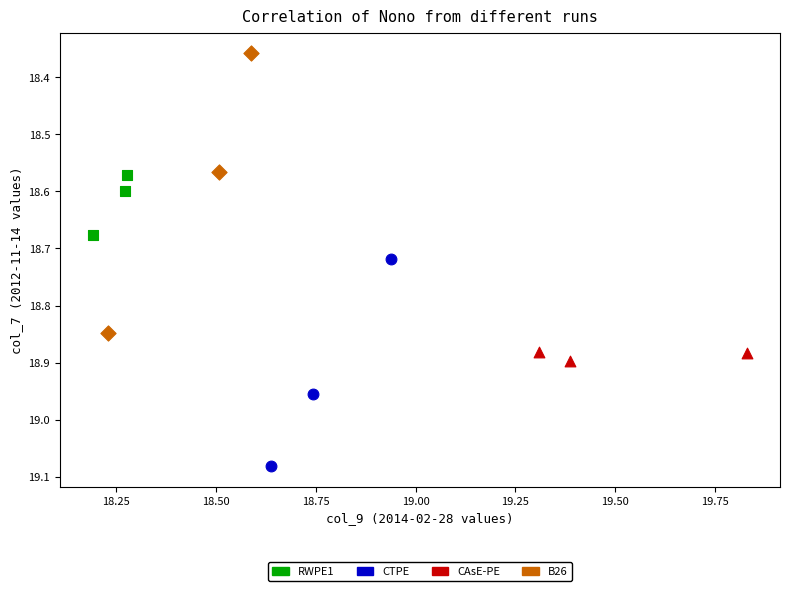

Which series contains the highest Y value?

CTPE